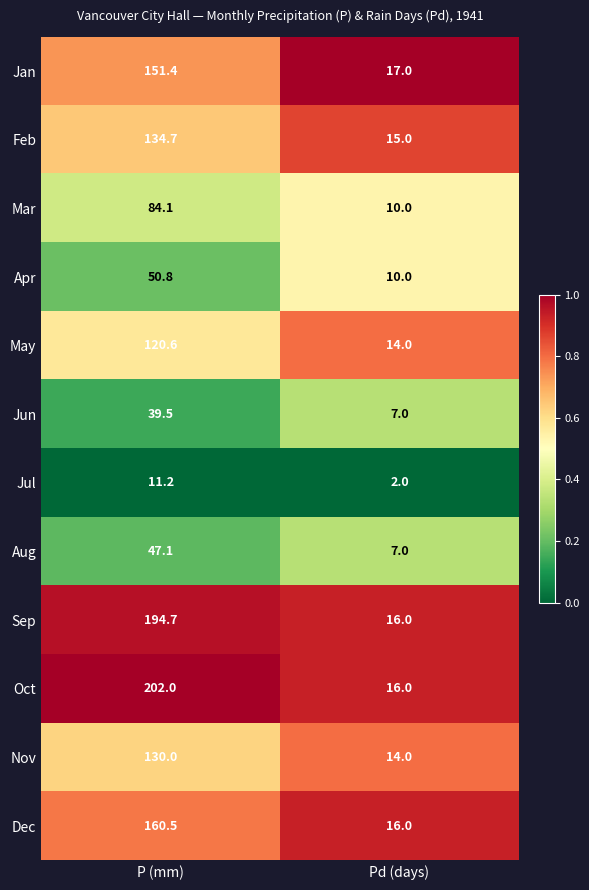

Which series changed the most between P (mm) and Pd (days)?

Oct